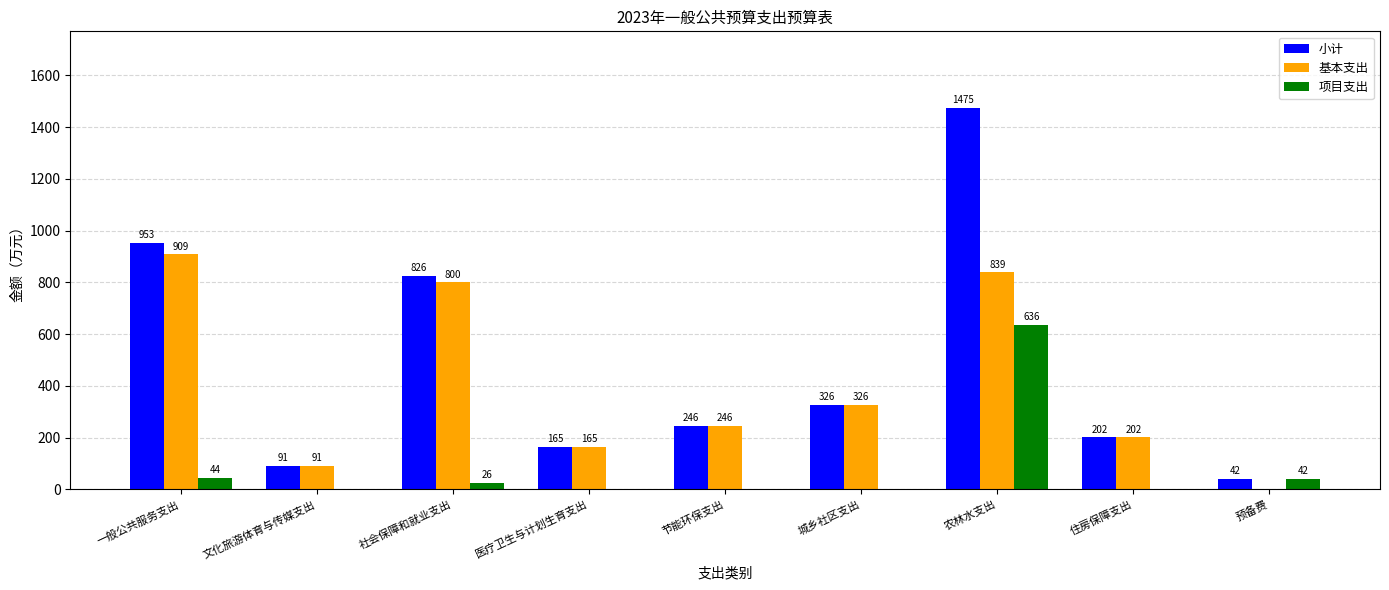

What is the maximum value shown in the chart?

1475